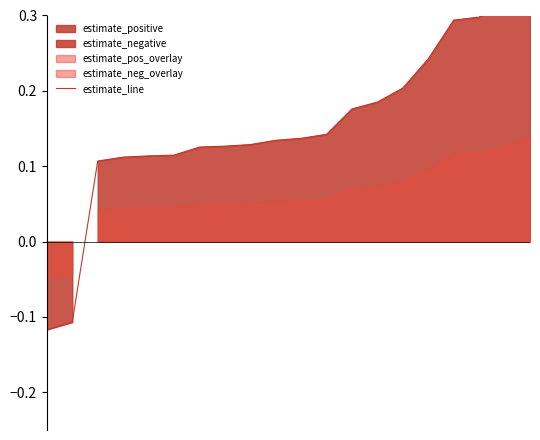

Does the chart have visible grid lines?

No